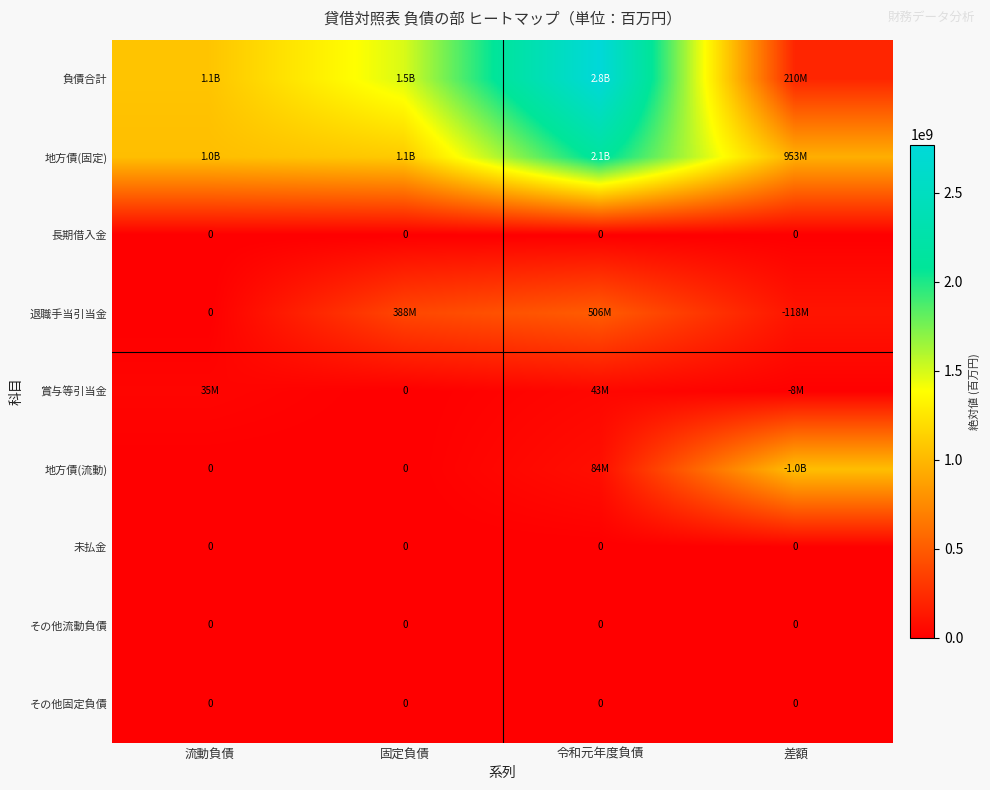

Where is 地方債(固定) nearest to the value 1545167600?

固定負債